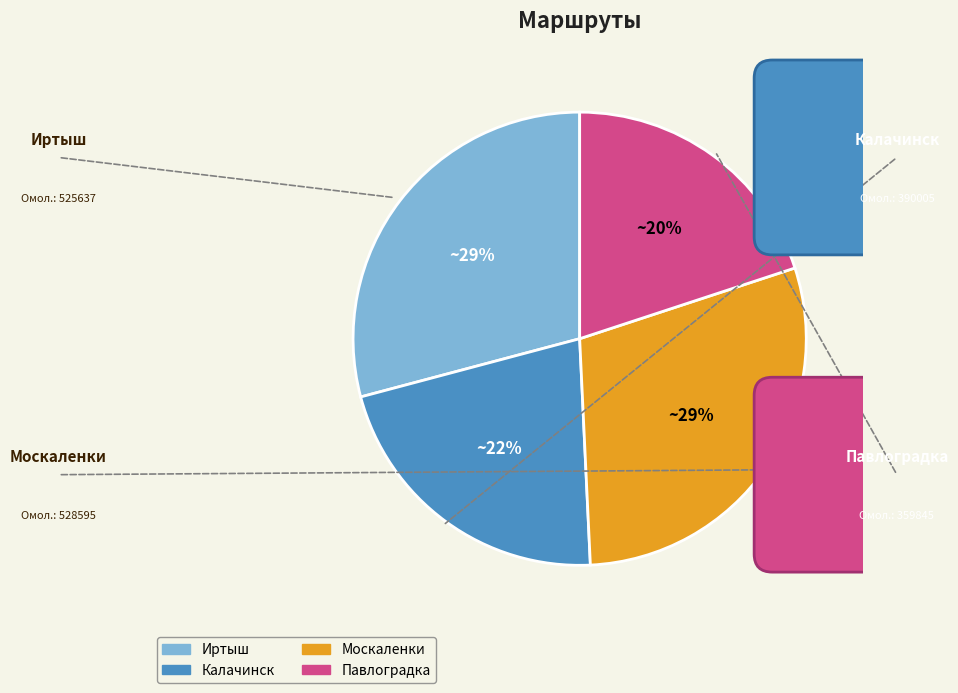

What is the change in value from Калачинск to Москаленки?

+138590